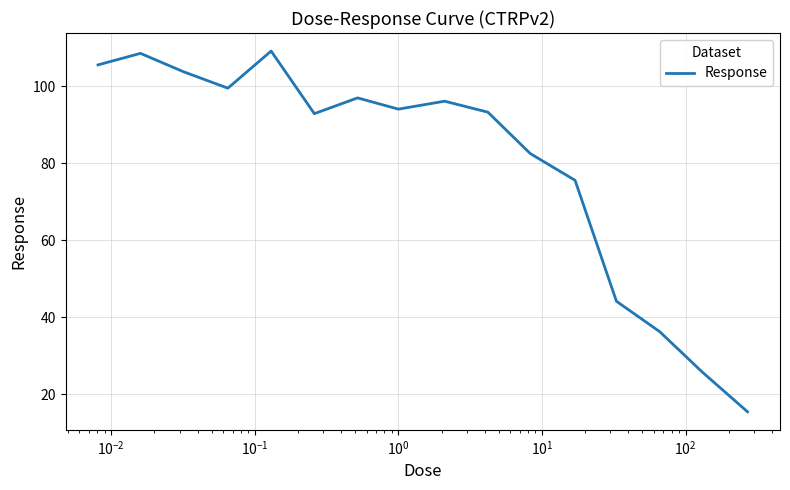

What is the maximum value shown in the chart?

109.2